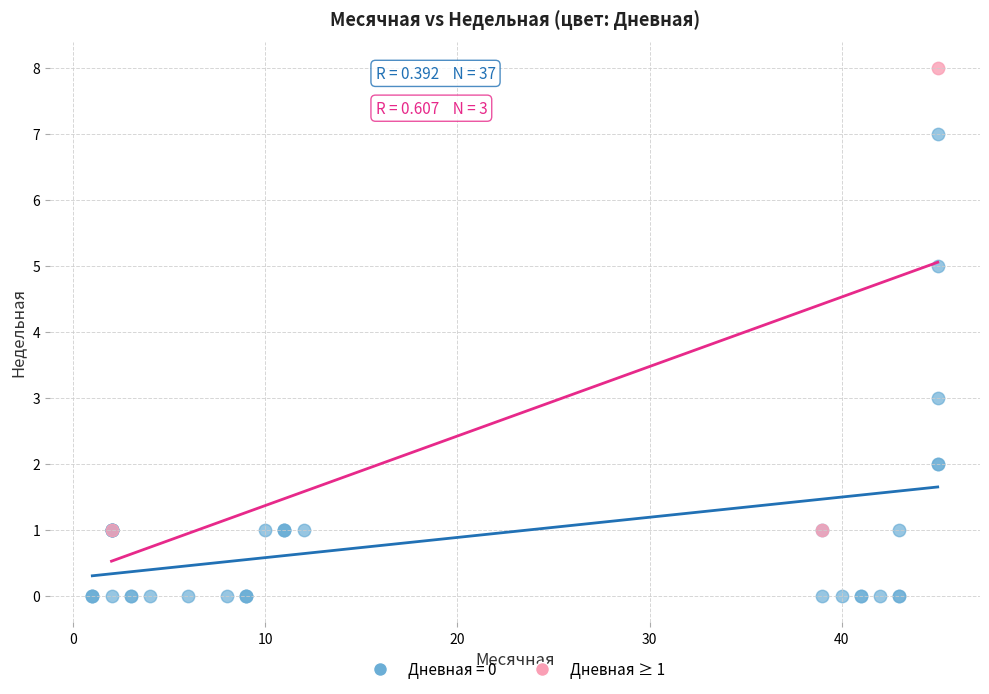

Which series contains the lowest Y value?

Дневная = 0